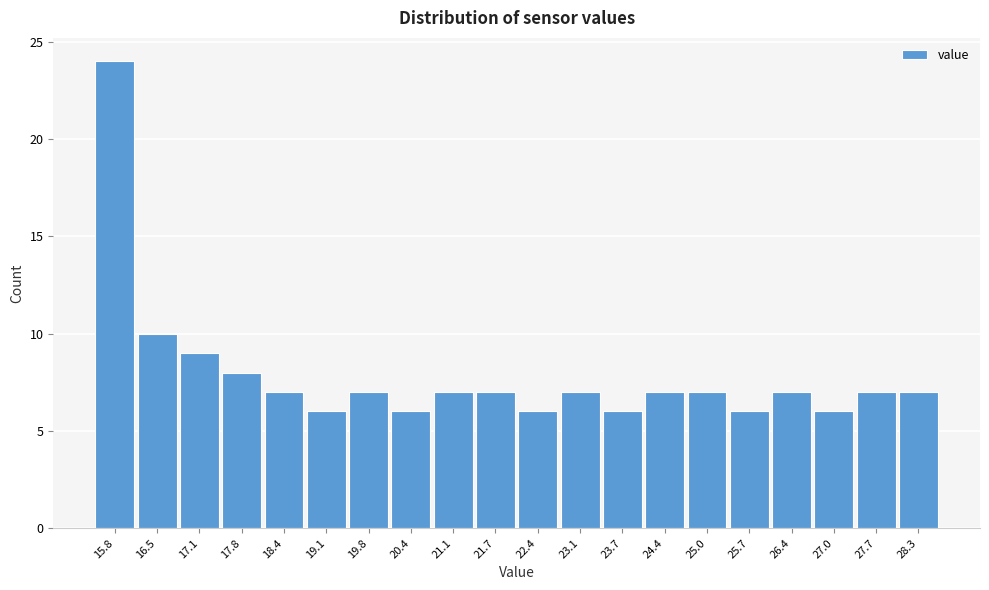

Reading left to right, what are all the values shown in this chart?

24	10	9	8	7	6	7	6	7	7	6	7	6	7	7	6	7	6	7	7